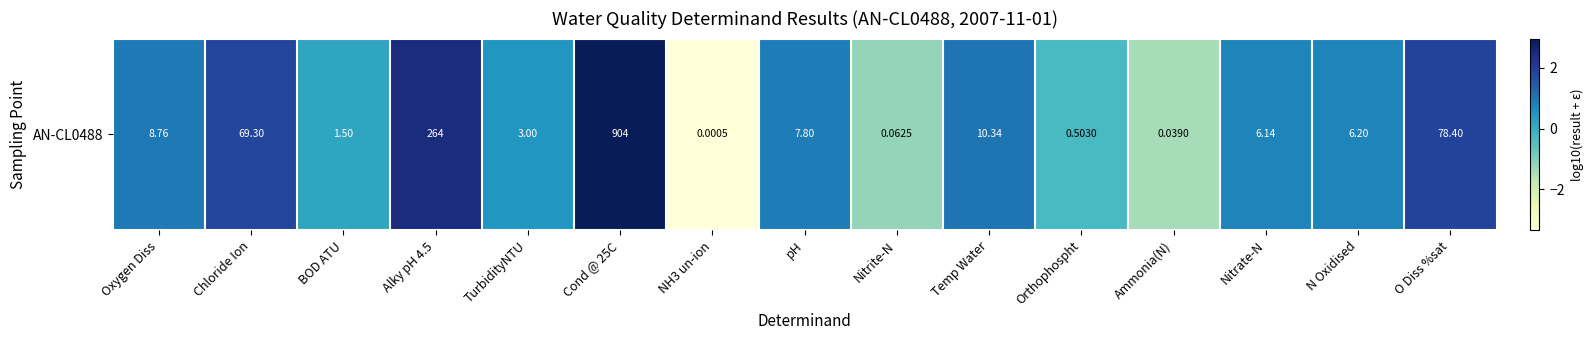

What is the sum of all values?

7.9